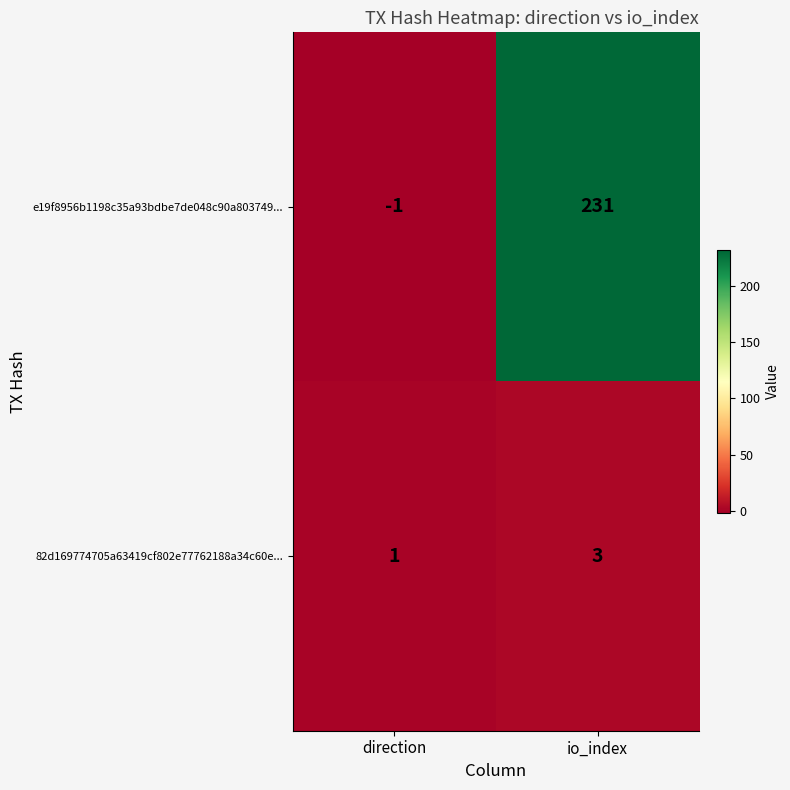

Which category has the highest value in the e19f8956b1198c35a93bdbe7de048c90a803749... series?

io_index